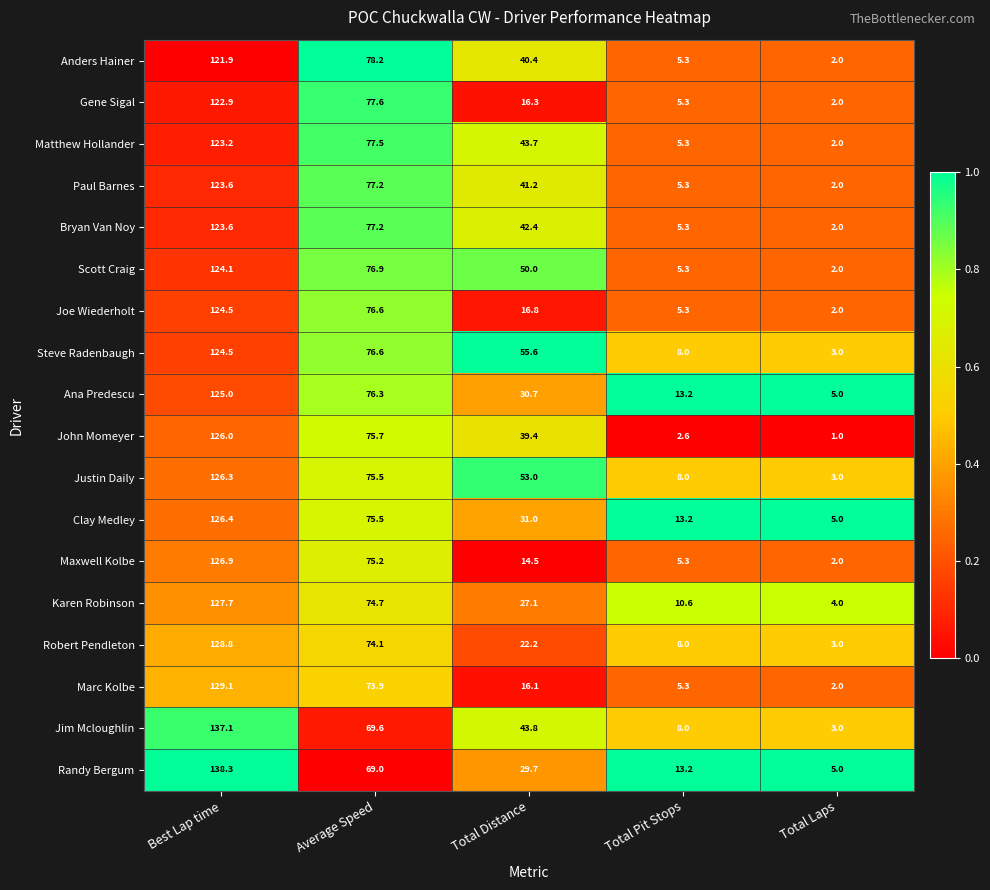

Which series has the largest range (max minus min)?

Jim Mcloughlin